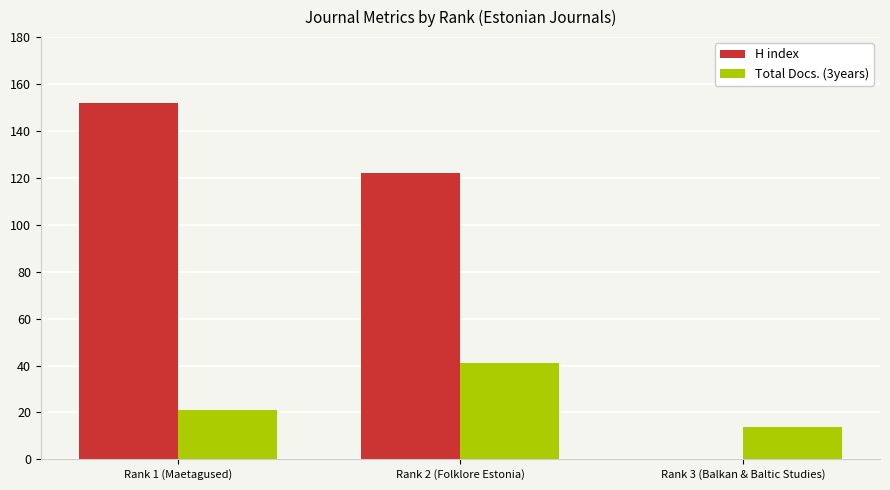

The Total Docs. (3years) series shows 14 at Rank 3 (Balkan & Baltic Studies). True or false?

True